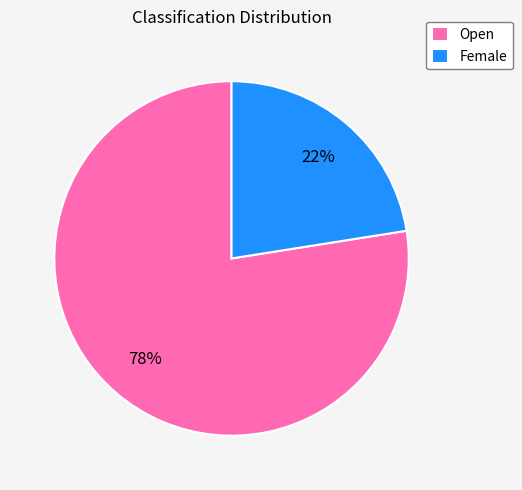

To the nearest percent, what is the combined percentage of Female and Open?

100%